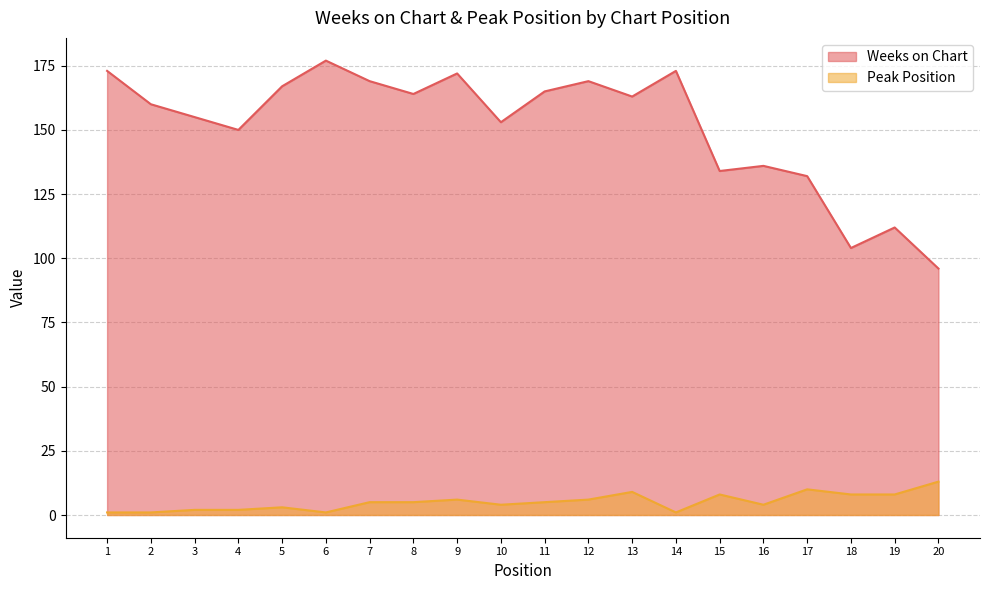

Rank the series by their average value, from lowest to highest.

Peak Position, Weeks on Chart